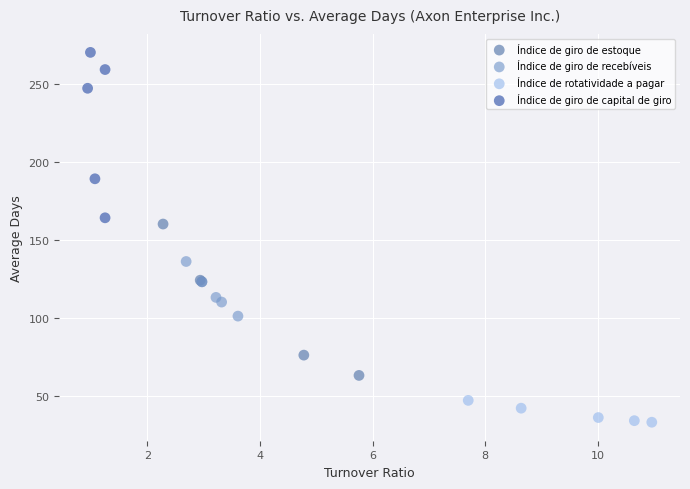

Which series reaches the maximum Y coordinate?

Índice de giro de capital de giro